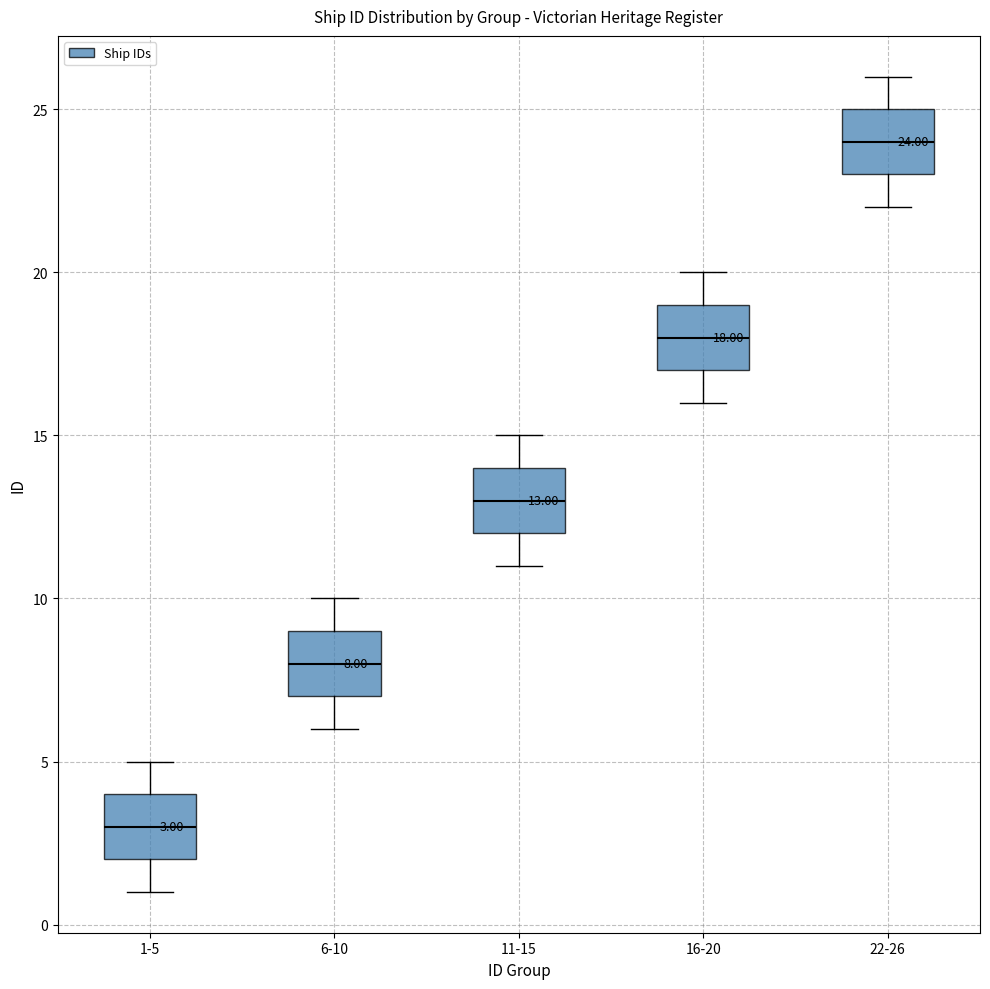

Which box has the highest median line?

22-26